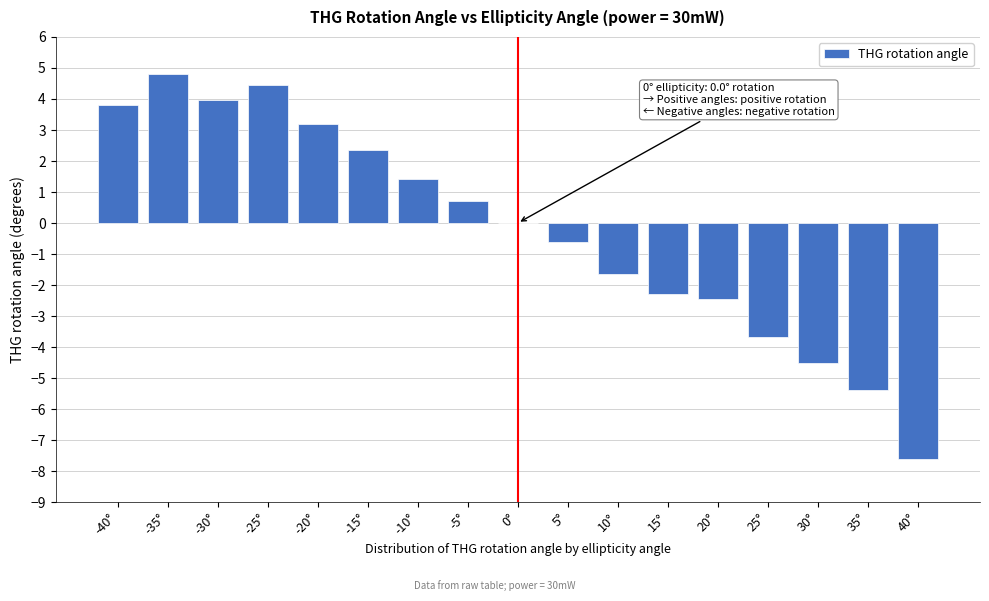

Which category has the highest value across all series?

-35°